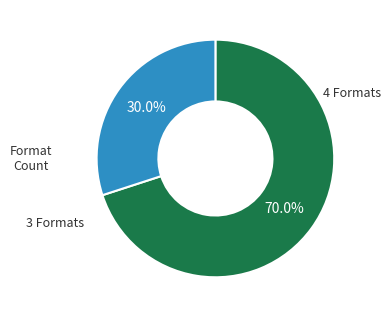

Is there a majority slice in this chart?

Yes